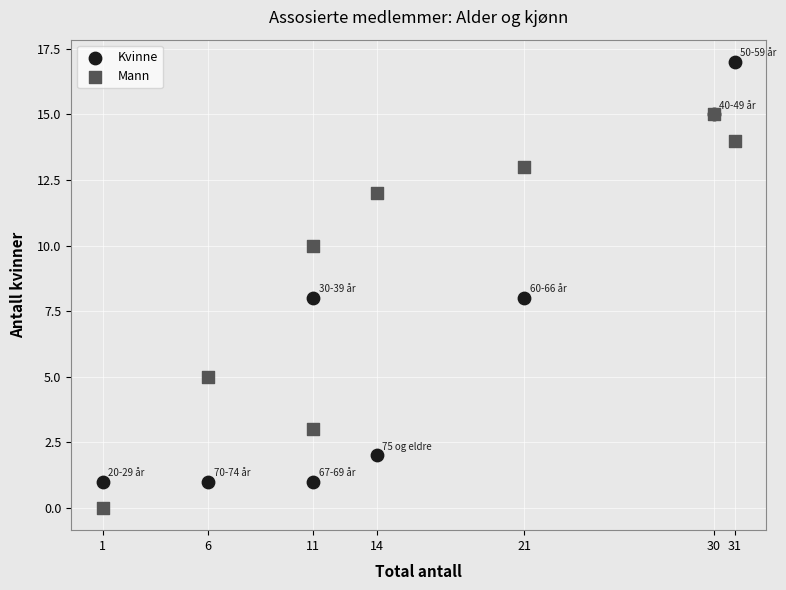

Which series contains the lowest Y value?

Mann